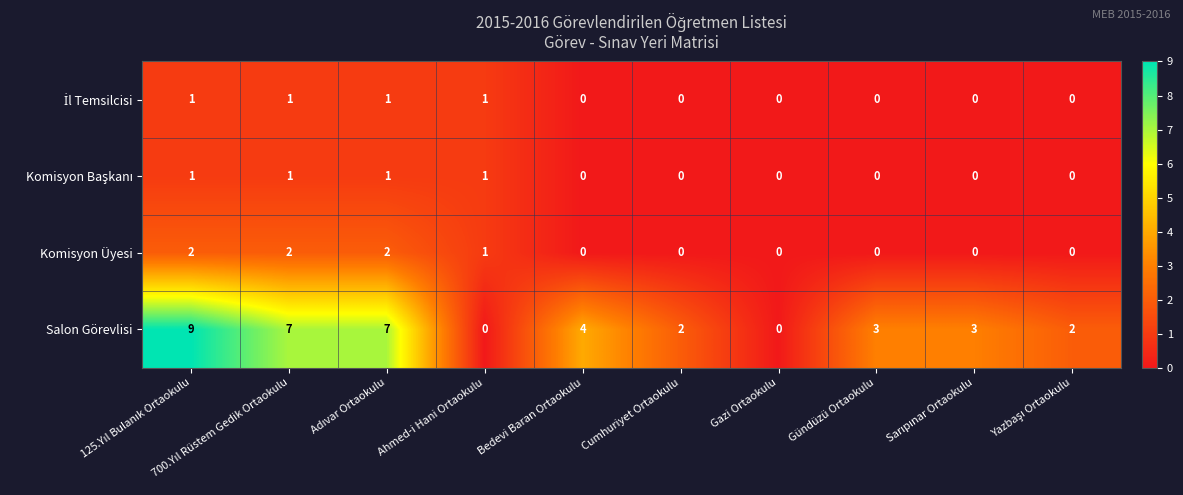

True or false: Salon Görevlisi has a value of 3 at Gündüzü Ortaokulu.

True